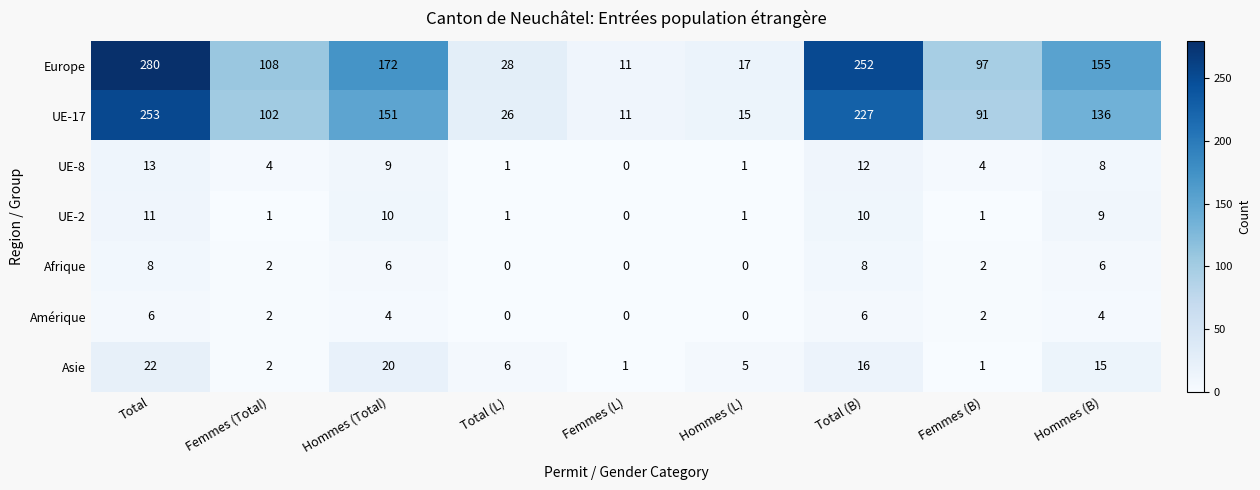

How many data points does each series have?

9